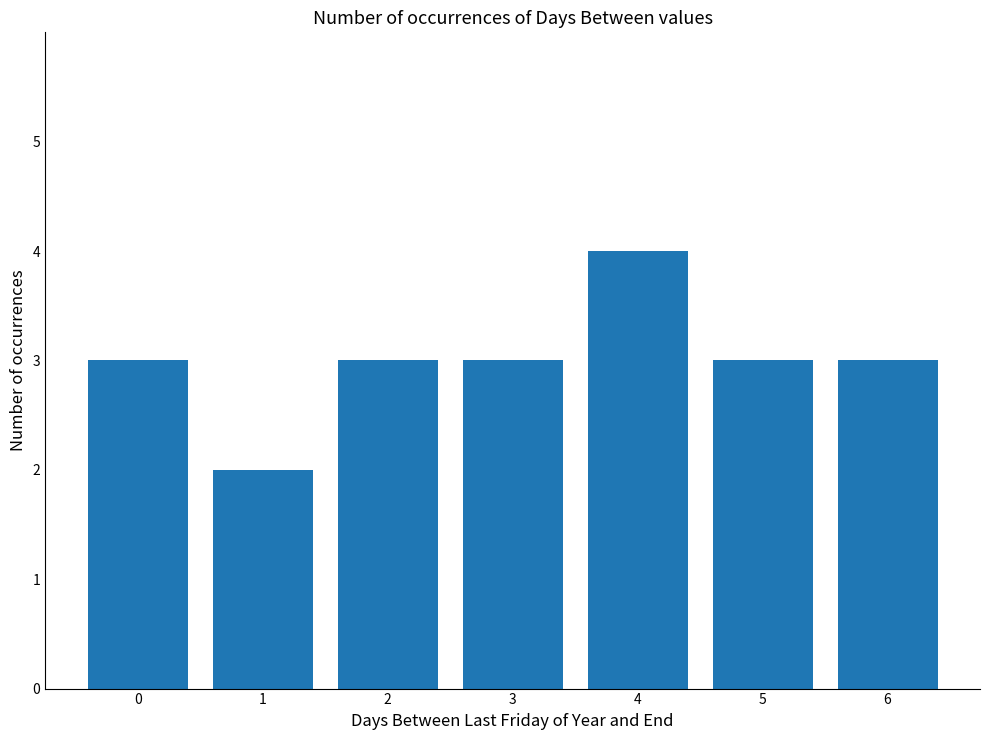

What is the difference between the maximum and minimum values?

2